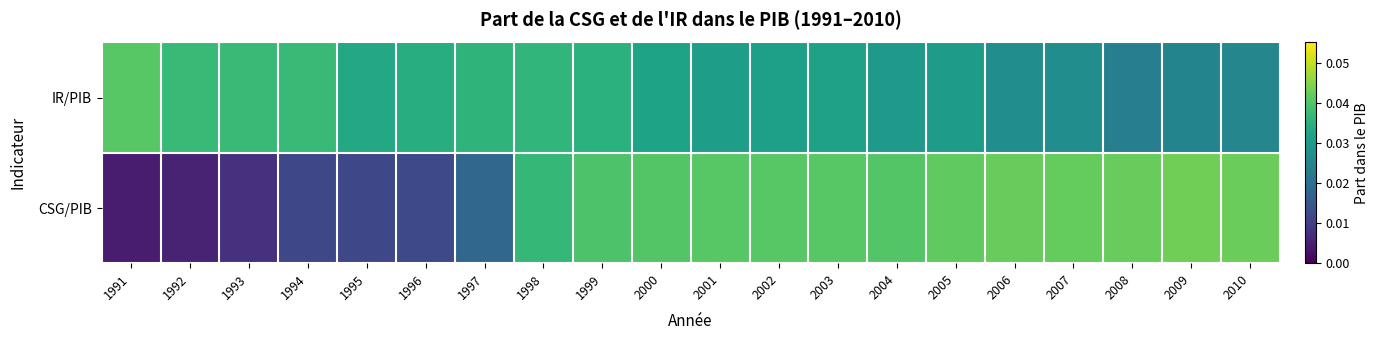

What is the total value across all series at 2004?

0.1